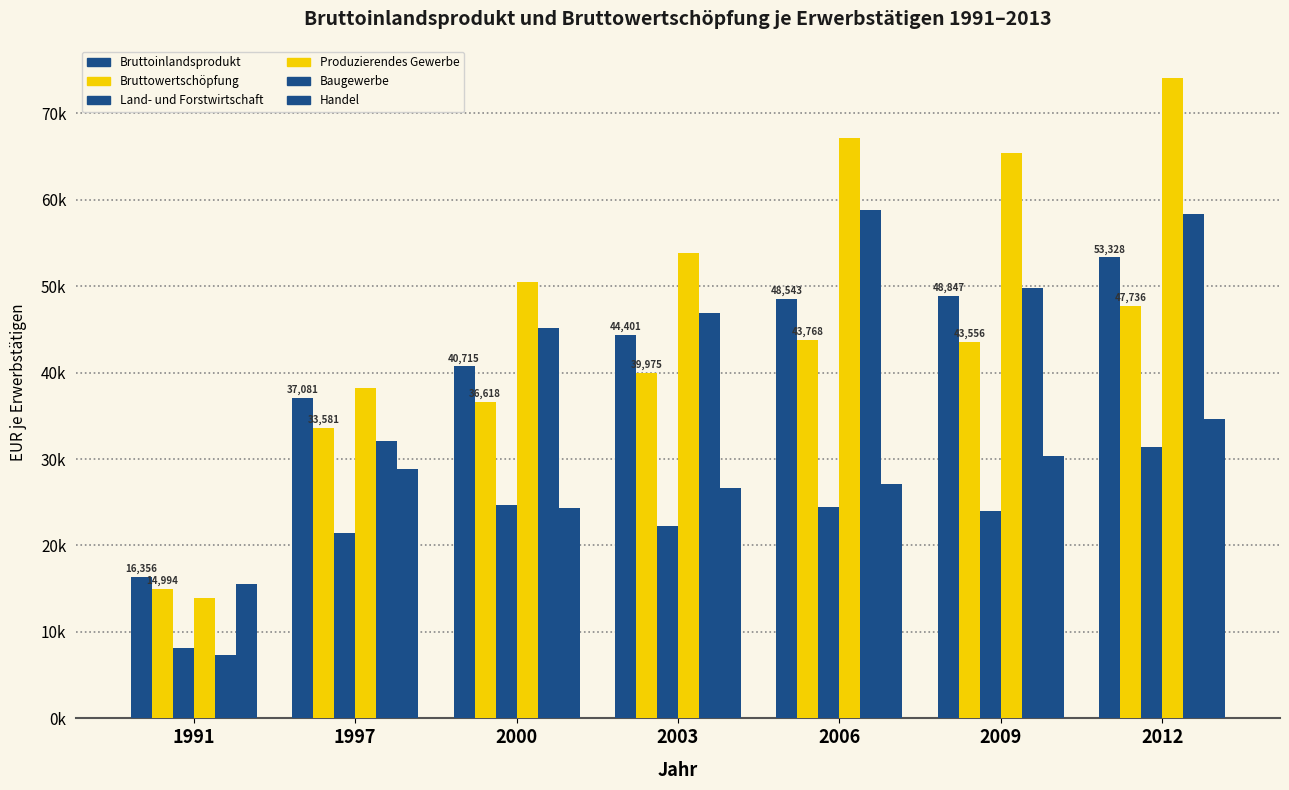

What is the value of the Land- und Forstwirtschaft bar at the 3rd from the left?

24691